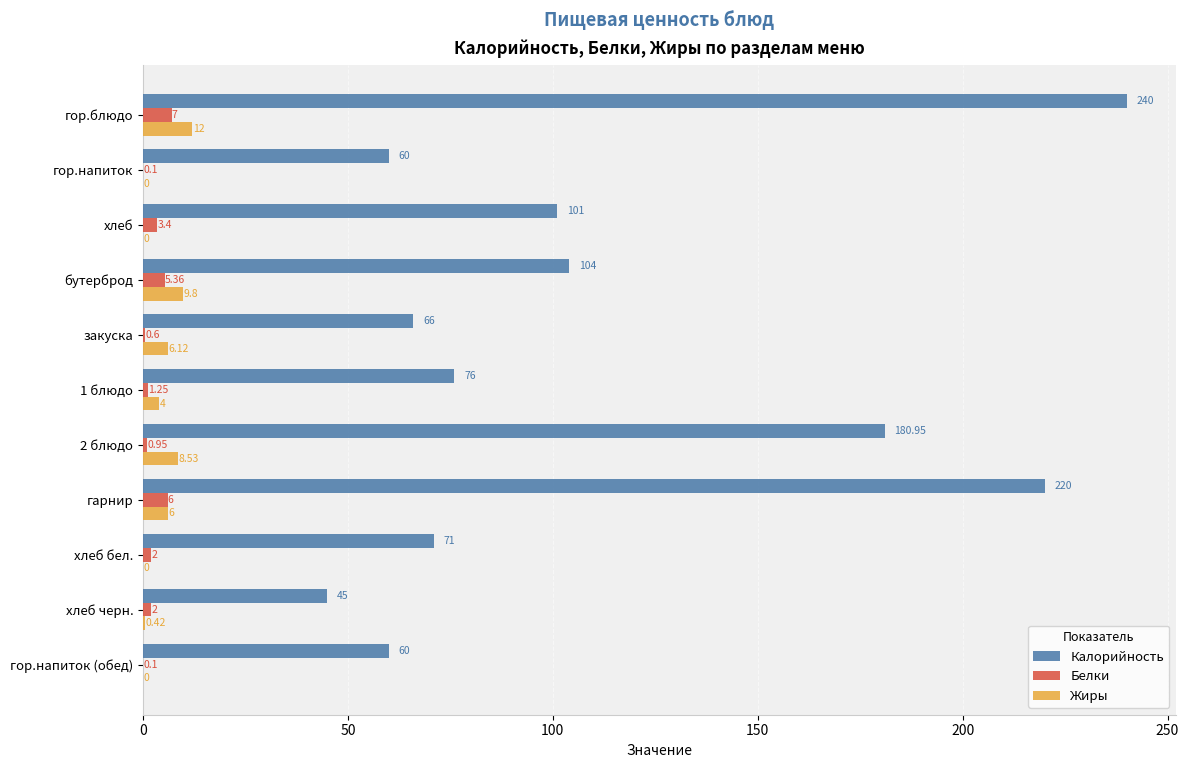

What is the sum of the Калорийность values at гор.напиток (обед) and хлеб бел.?

131.0